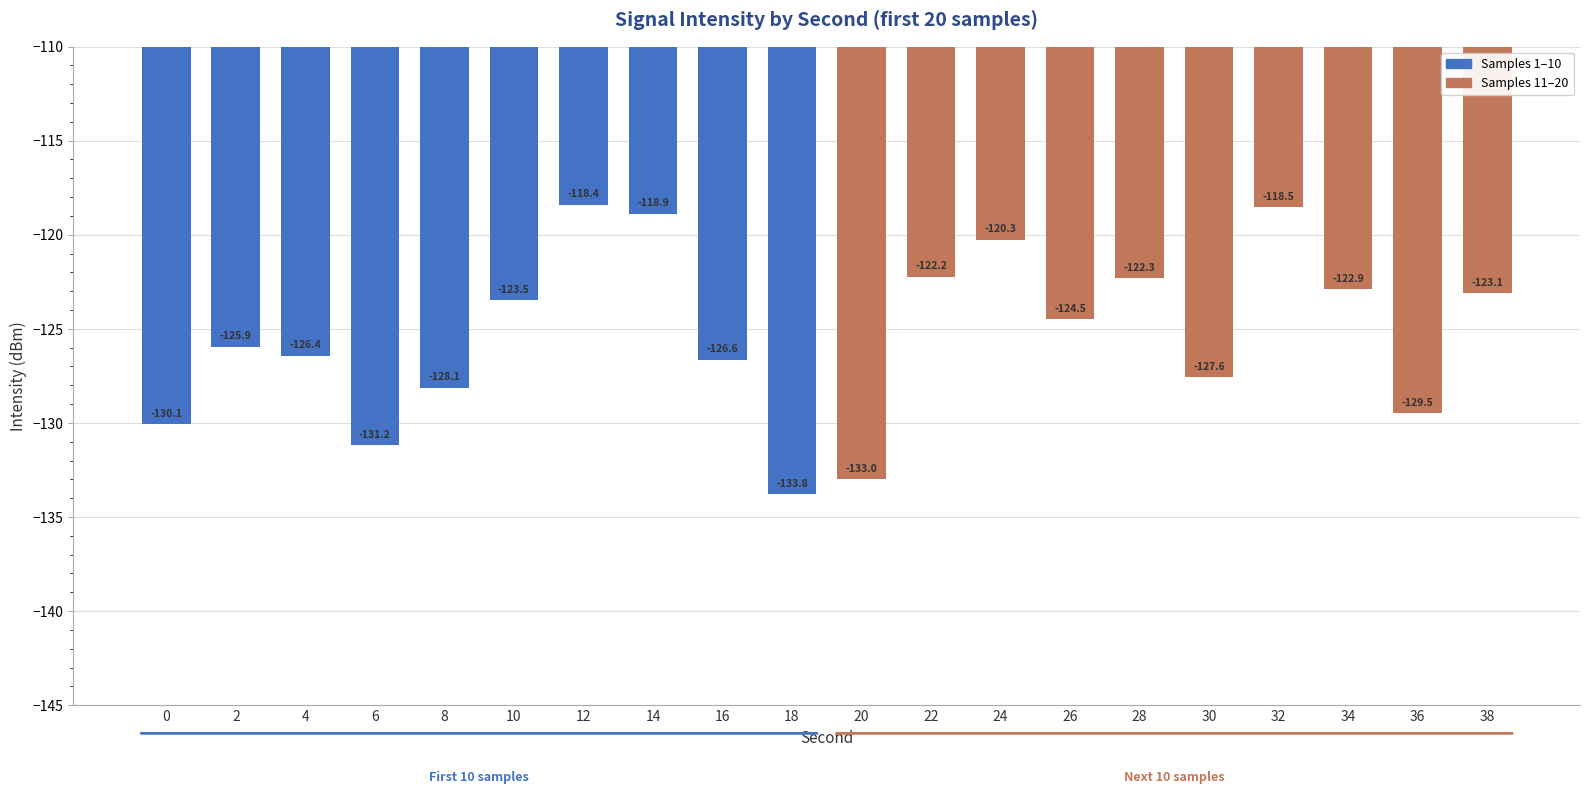

List the labels in order of value, largest first.

12, 32, 14, 24, 22, 28, 34, 38, 10, 26, 2, 4, 16, 30, 8, 36, 0, 6, 20, 18